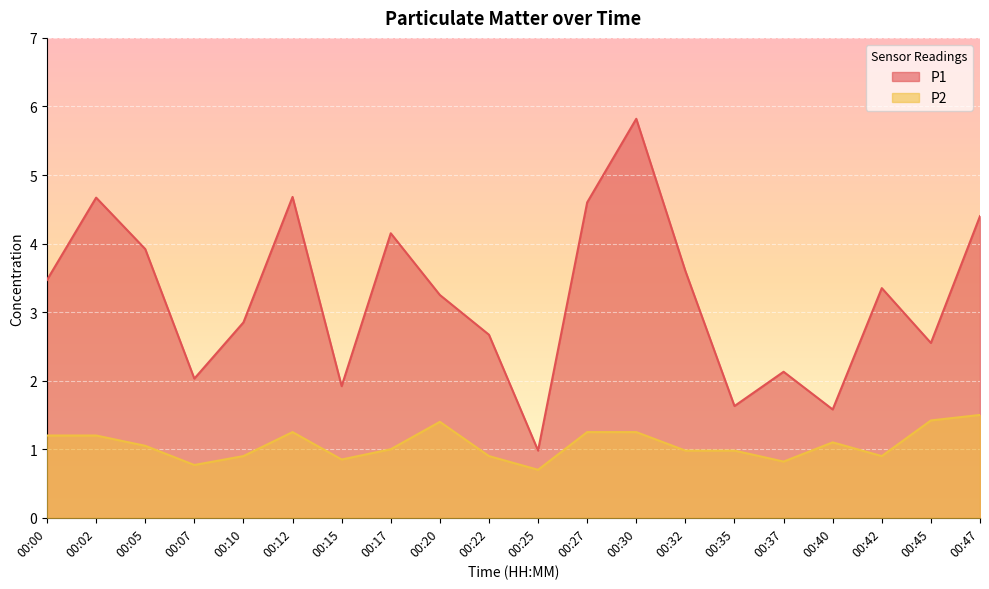

Is it true that P2 equals 1.2 at 00:02?

True